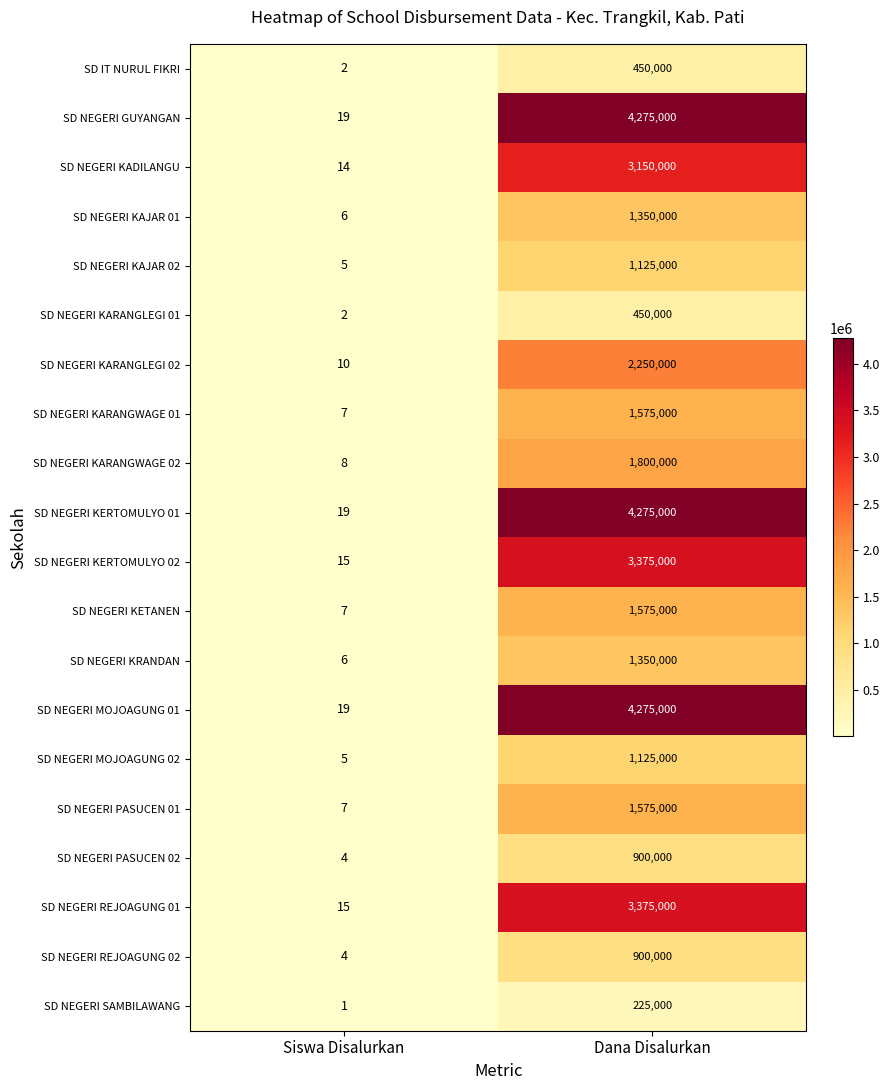

True or false: SD NEGERI KRANDAN has a value of 3 at Siswa Disalurkan.

False